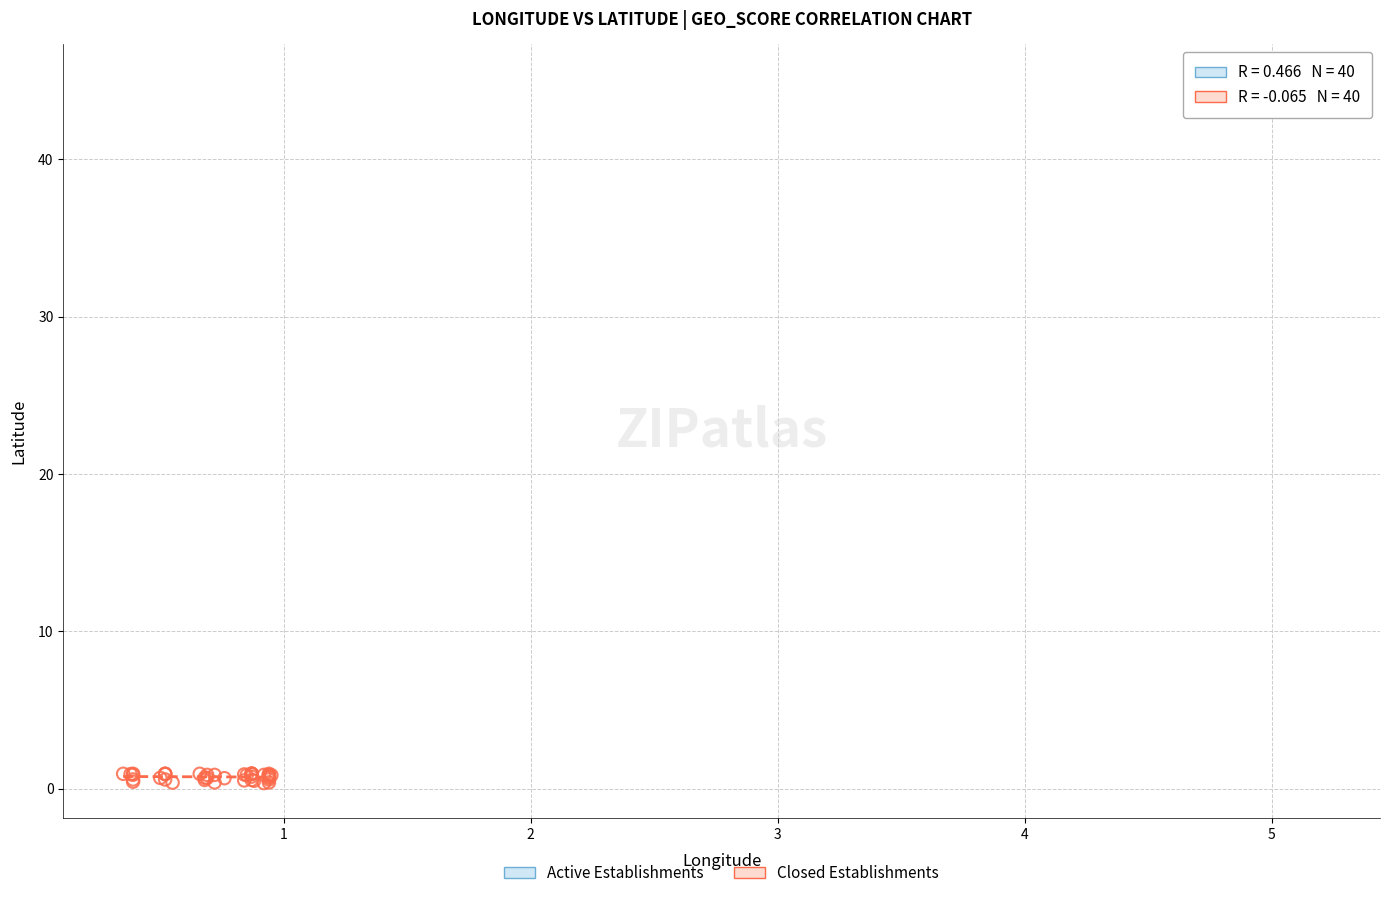

Which series has the largest Y range (max minus min)?

Closed Establishments